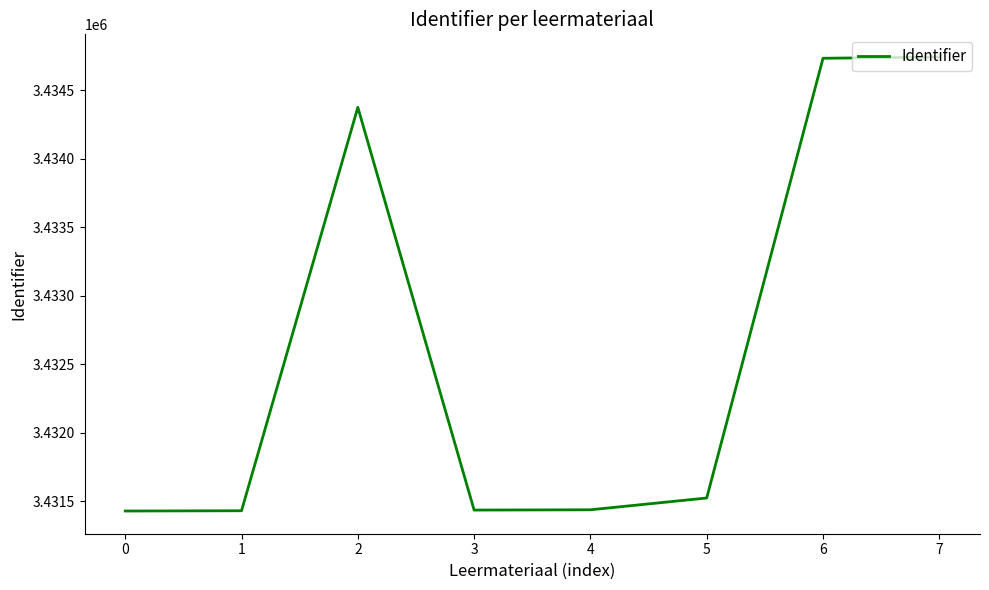

Is it true that the value at 3 is 4544837?

False